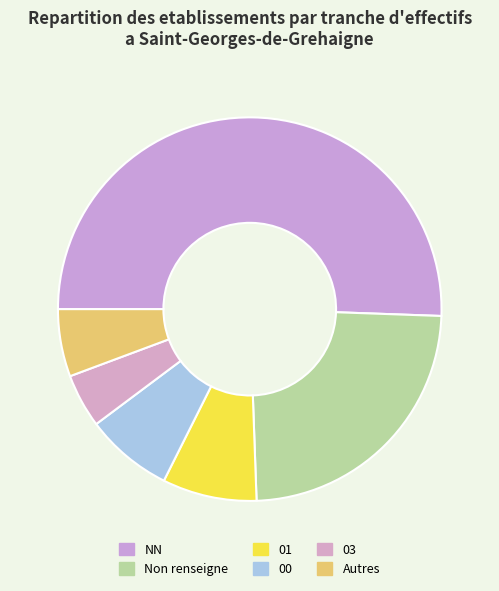

How many slices are in this pie chart?

6